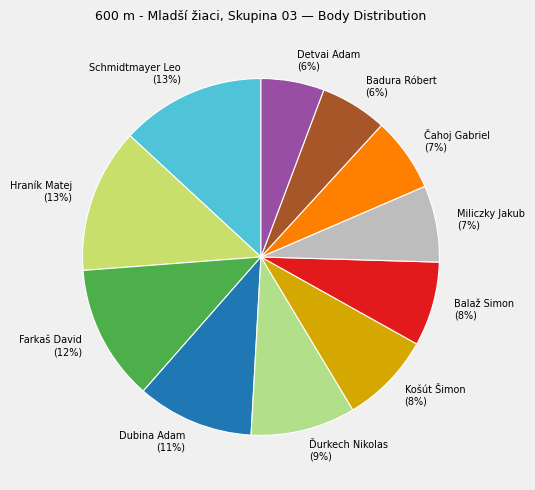

What percentage is the Badura Róbert slice, to the nearest percent?

6%